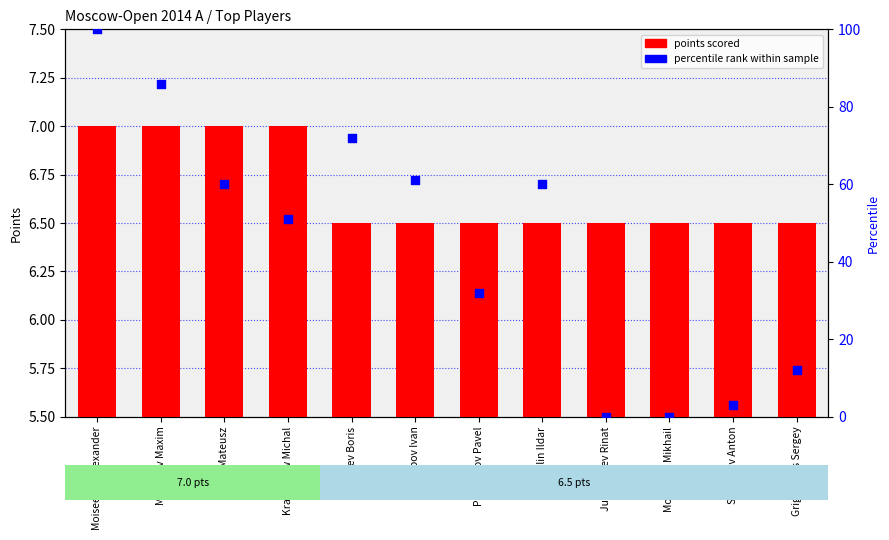

At which category is the sum across all series the highest?

Moiseenko Alexander